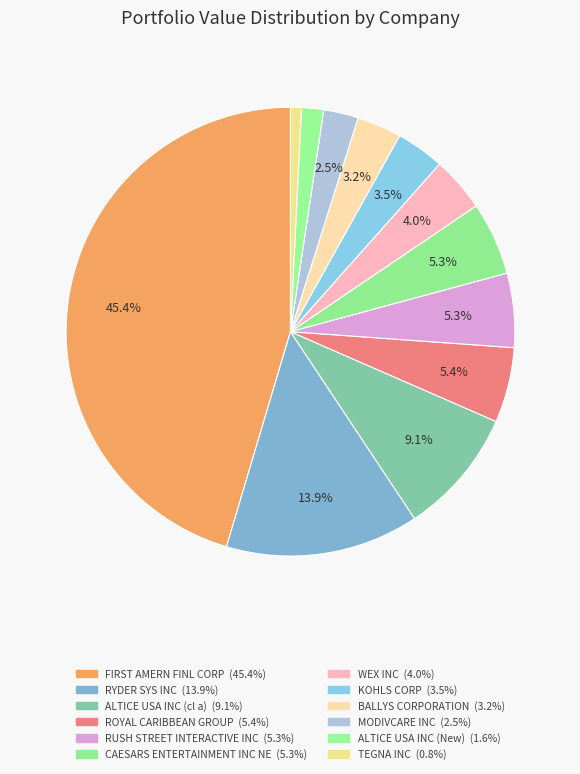

Count the number of slices in the pie.

12